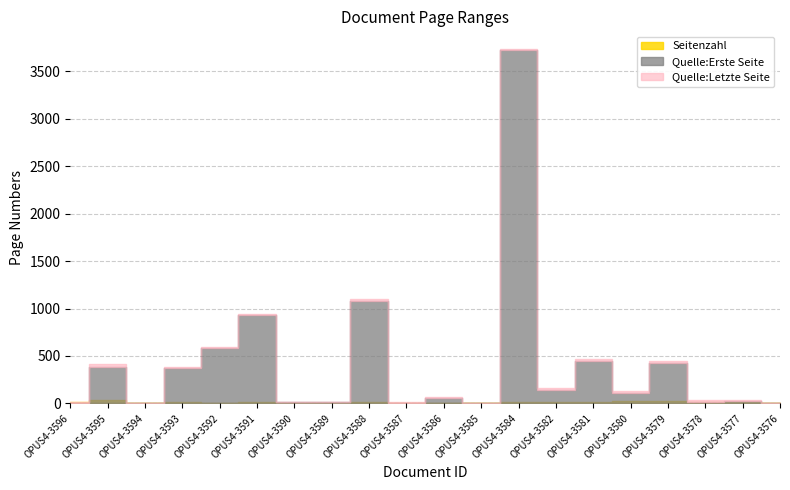

Reading left to right, transcribe all the data shown in this chart.

Seitenzahl: OPUS4-3596=18	OPUS4-3595=33	OPUS4-3594=0	OPUS4-3593=18	OPUS4-3592=8	OPUS4-3591=12	OPUS4-3590=3	OPUS4-3589=0	OPUS4-3588=18	OPUS4-3587=3	OPUS4-3586=4	OPUS4-3585=0	OPUS4-3584=10	OPUS4-3582=14	OPUS4-3581=18	OPUS4-3580=21	OPUS4-3579=21	OPUS4-3578=12	OPUS4-3577=9	OPUS4-3576=0
Quelle:Erste Seite: OPUS4-3596=1	OPUS4-3595=383	OPUS4-3594=0	OPUS4-3593=369	OPUS4-3592=585	OPUS4-3591=935	OPUS4-3590=16	OPUS4-3589=16	OPUS4-3588=1083	OPUS4-3587=8	OPUS4-3586=60	OPUS4-3585=0	OPUS4-3584=3726	OPUS4-3582=143	OPUS4-3581=446	OPUS4-3580=105	OPUS4-3579=427	OPUS4-3578=19	OPUS4-3577=23	OPUS4-3576=0
Quelle:Letzte Seite: OPUS4-3596=19	OPUS4-3595=416	OPUS4-3594=0	OPUS4-3593=387	OPUS4-3592=593	OPUS4-3591=947	OPUS4-3590=19	OPUS4-3589=16	OPUS4-3588=1101	OPUS4-3587=11	OPUS4-3586=64	OPUS4-3585=0	OPUS4-3584=3736	OPUS4-3582=157	OPUS4-3581=464	OPUS4-3580=126	OPUS4-3579=448	OPUS4-3578=31	OPUS4-3577=32	OPUS4-3576=0